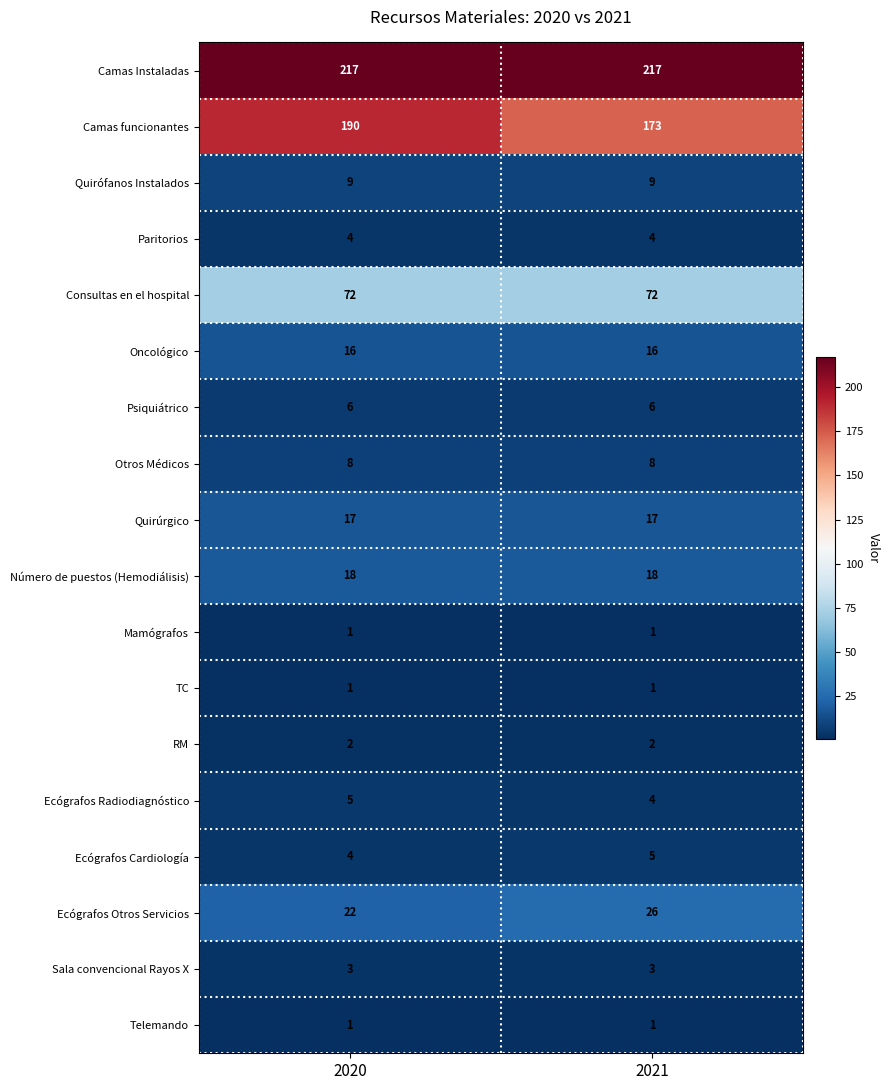

What is the smallest value displayed?

1